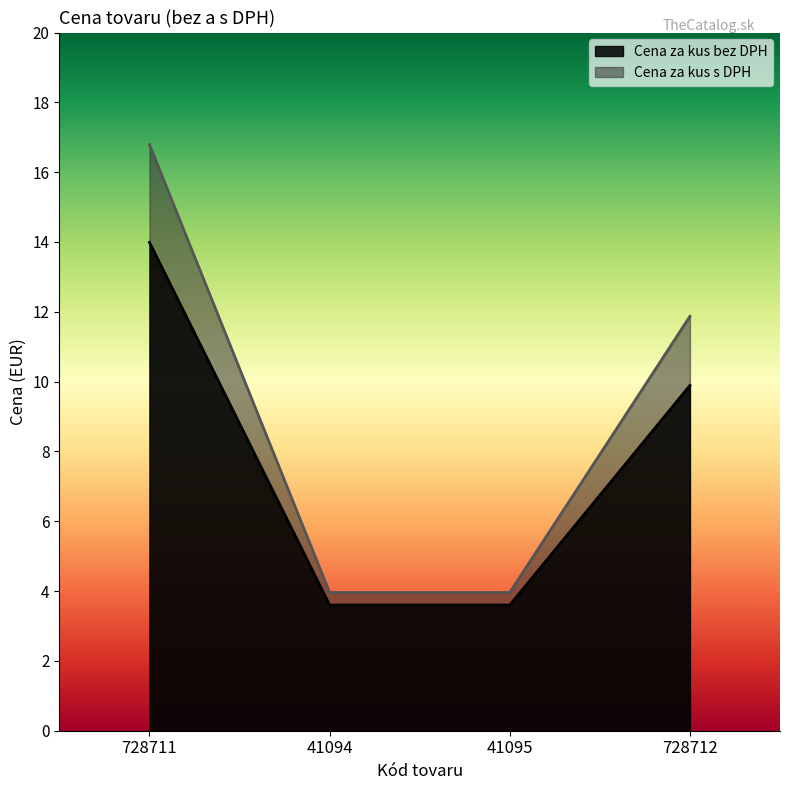

What is the total value across all series at 728712?

21.8